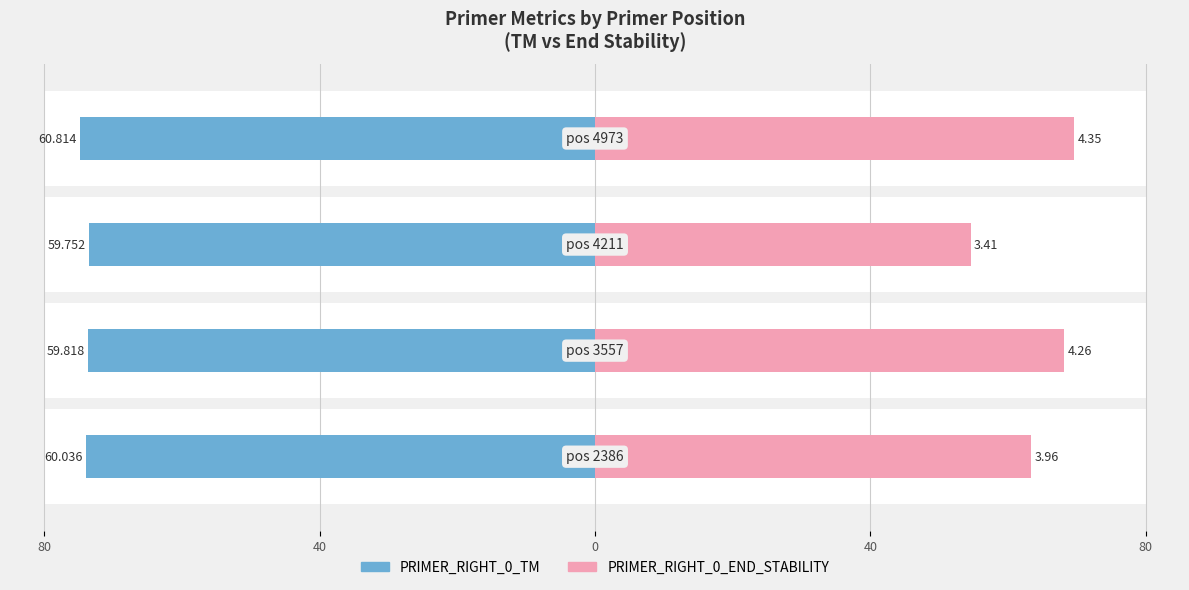

Which series has the largest total across all categories?

PRIMER_RIGHT_0_TM